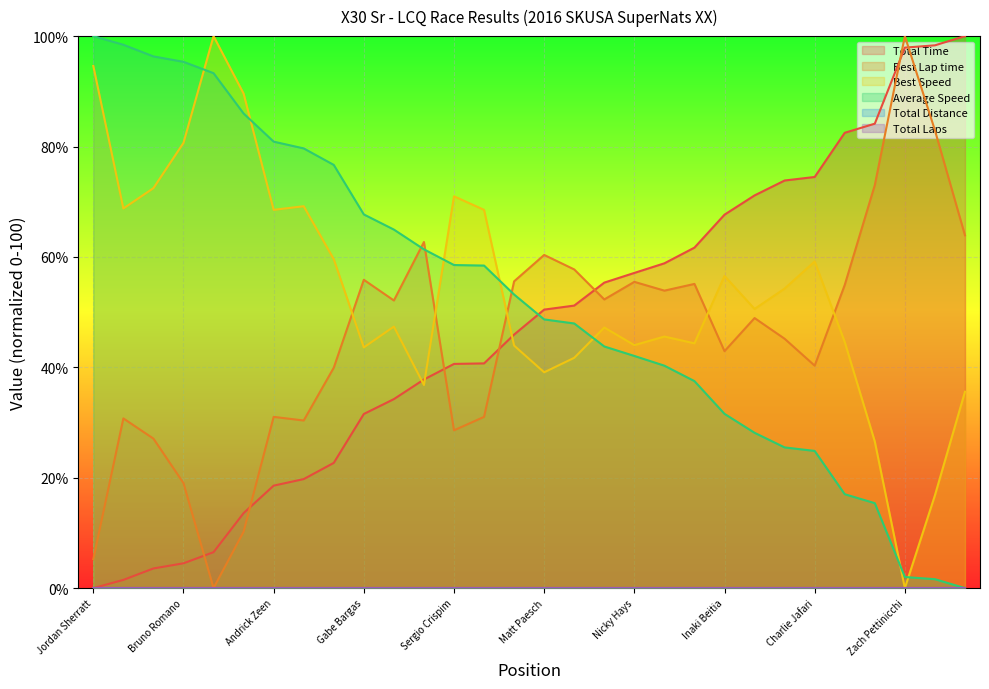

Which has a higher value, Dan Roeper or Mateo Delgado?

Mateo Delgado